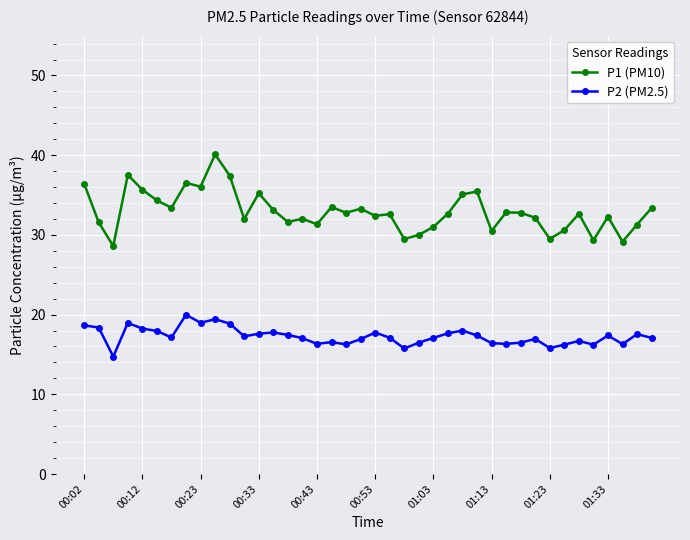

True or false: P2 (PM2.5) and P1 (PM10) cross at least once.

False